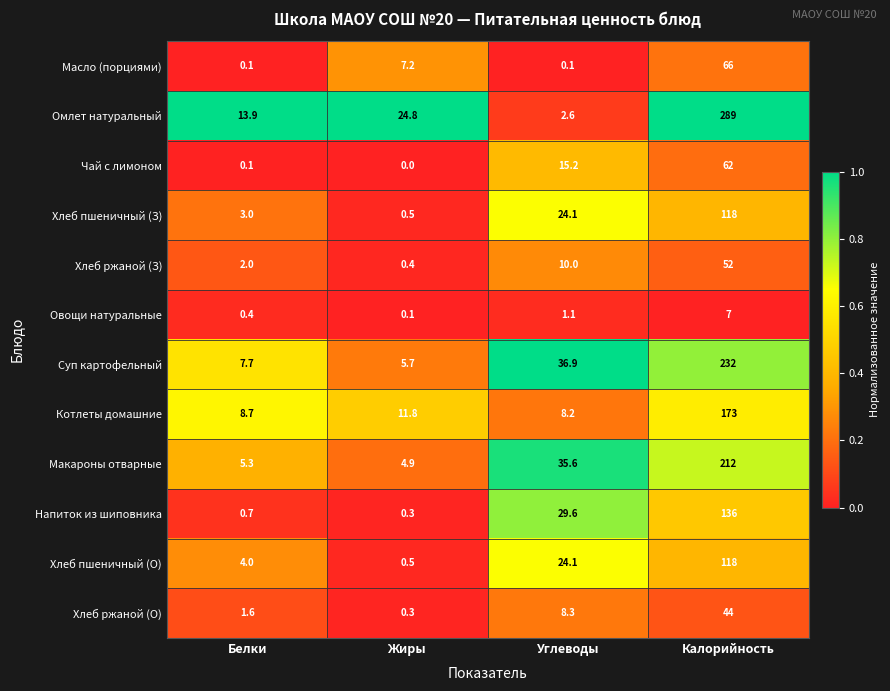

What is the sum of the Хлеб пшеничный (З) values at Белки and Калорийность?

121.0